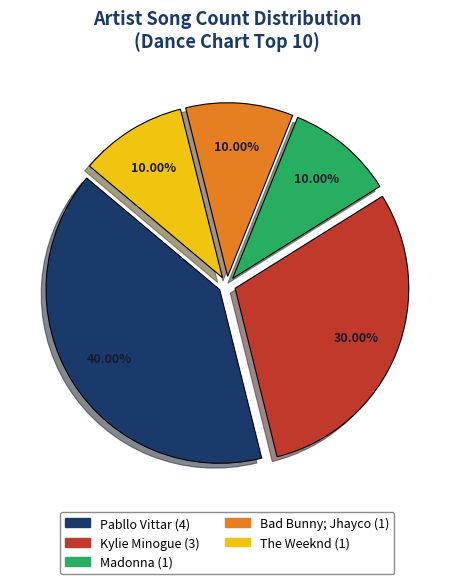

To the nearest percent, what is the average slice percentage?

20%